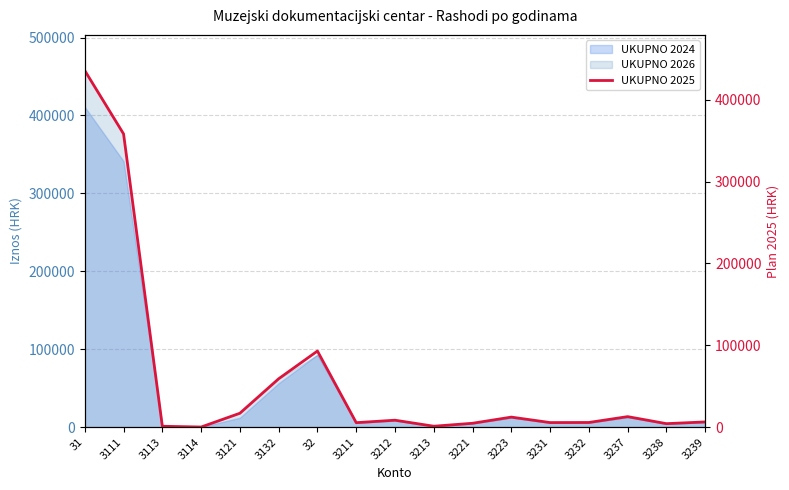

Is it true that the value at 3221 is 4743.9?

True